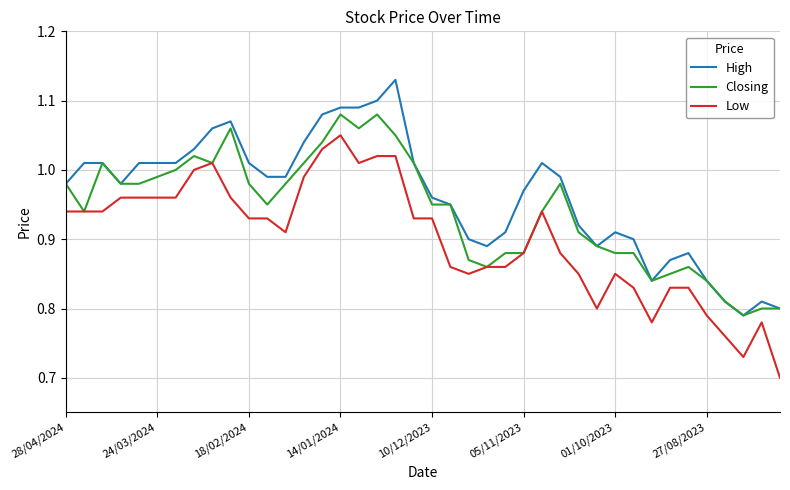

How many lines are shown in the chart?

3